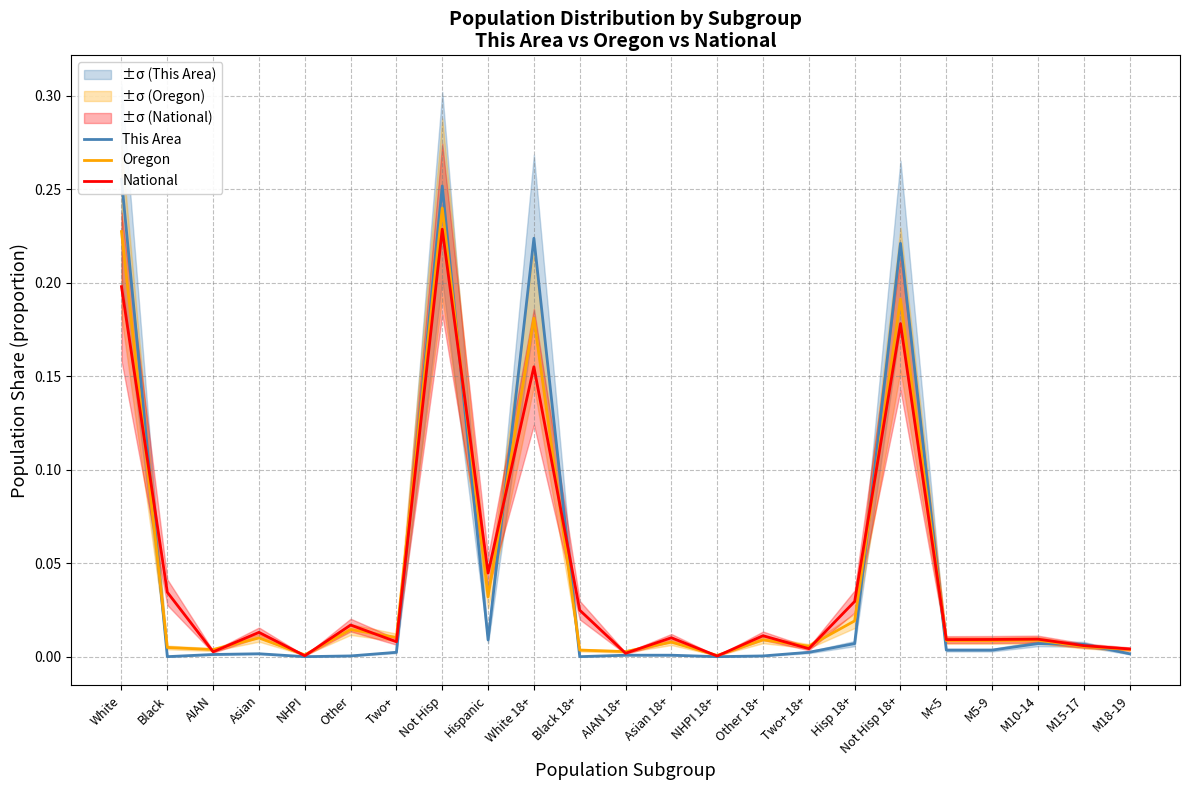

How many lines are shown in the chart?

3